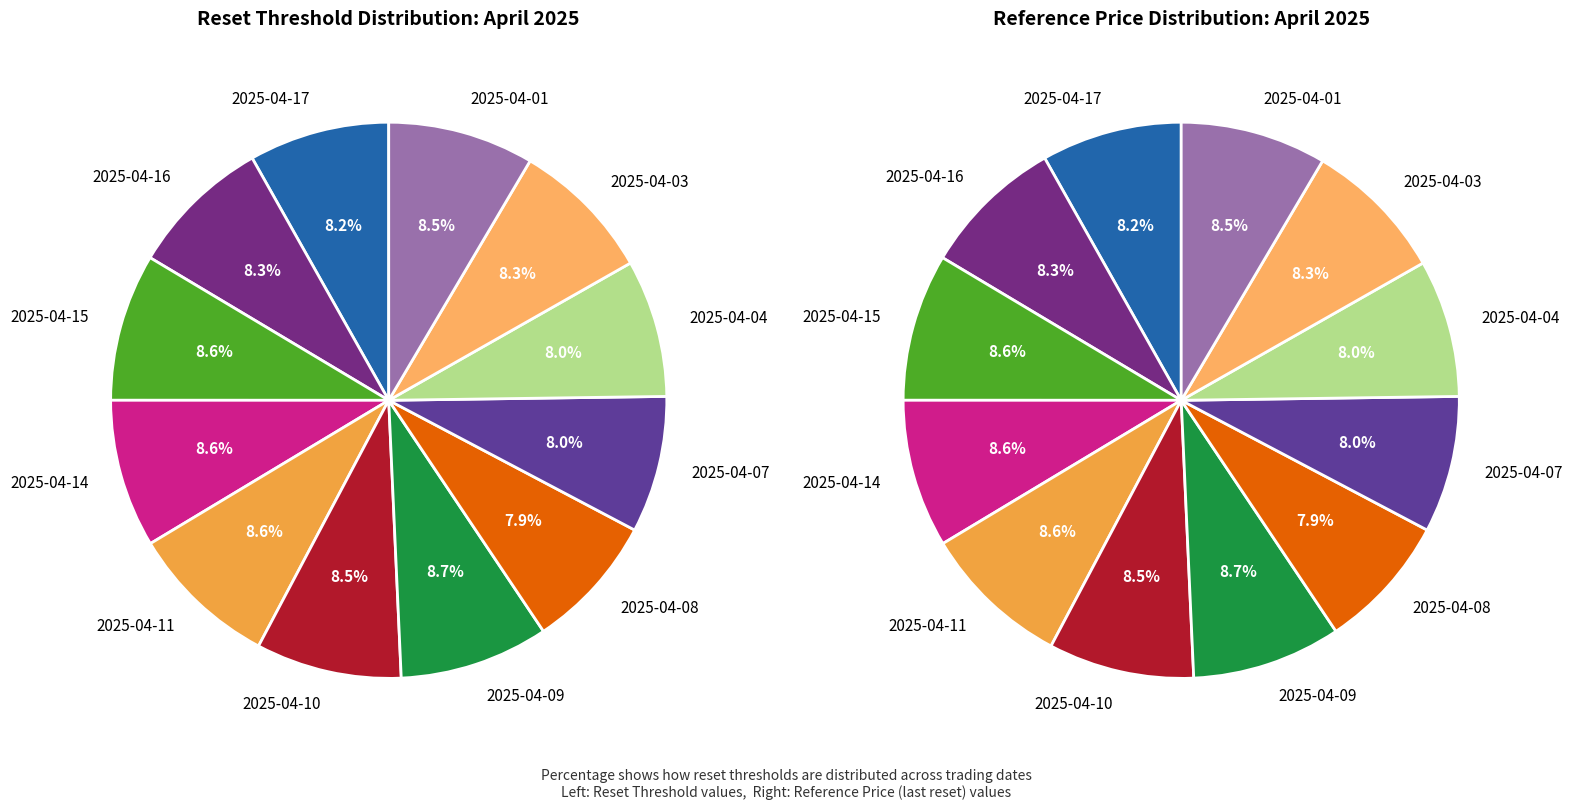

What portion of the pie excludes 2025-04-15?

91.4%